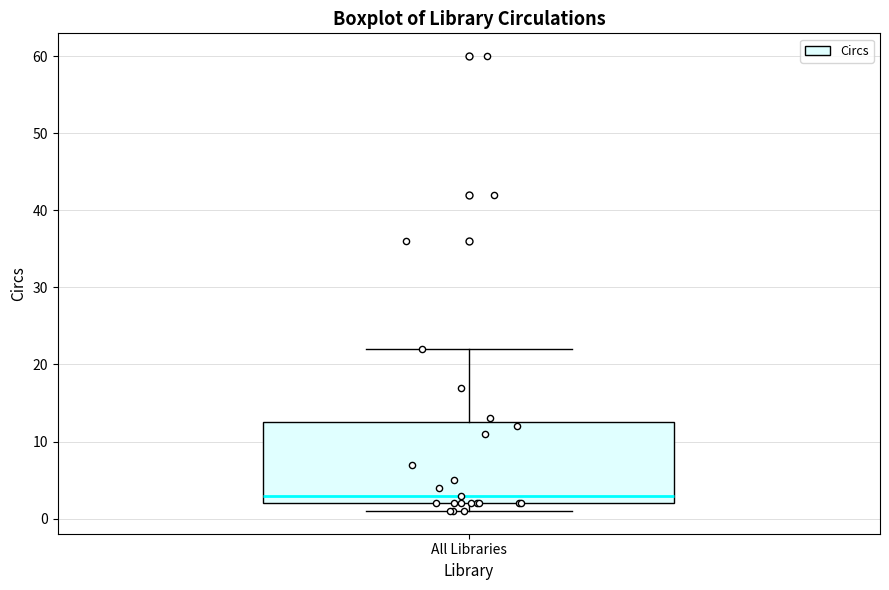

Read this box plot against the y-axis: the position of the median line, the range covered by the box, and the ends of both whiskers. The values are not printed on the chart, so give them approximately, as read against the axis.

median 3, box 2 to 13, whiskers 1 to 22